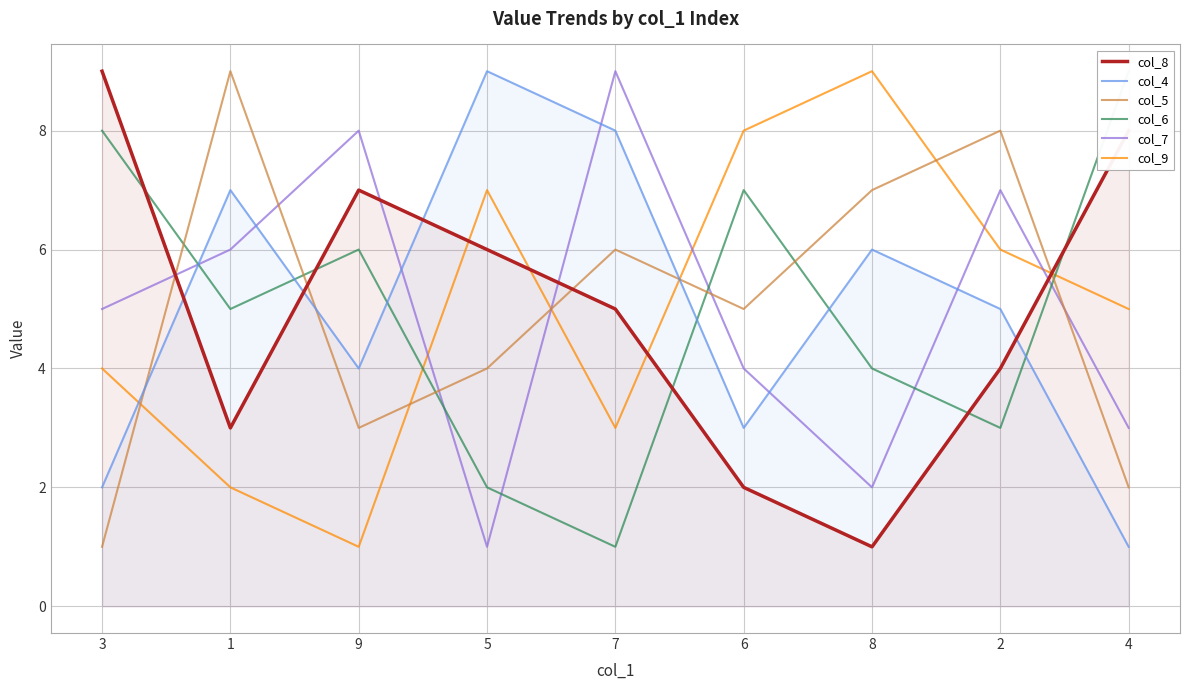

At how many categories does at least one series exceed 6?

9